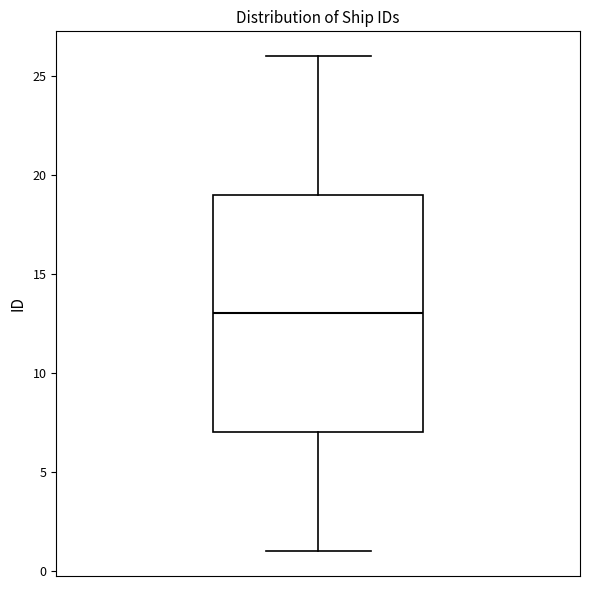

Read this box plot against the y-axis: the position of the median line, the range covered by the box, and the ends of both whiskers. The values are not printed on the chart, so give them approximately, as read against the axis.

median 13, box 7 to 19, whiskers 1 to 26